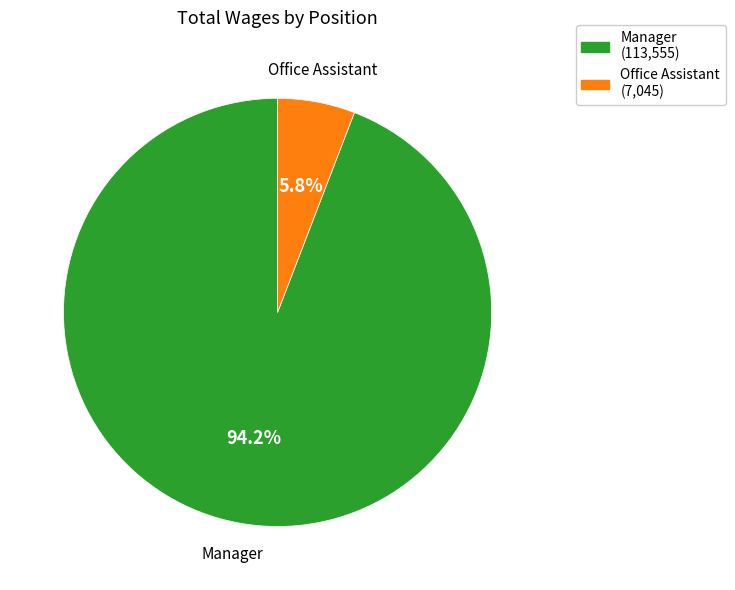

Which category has the biggest portion of the pie?

Manager